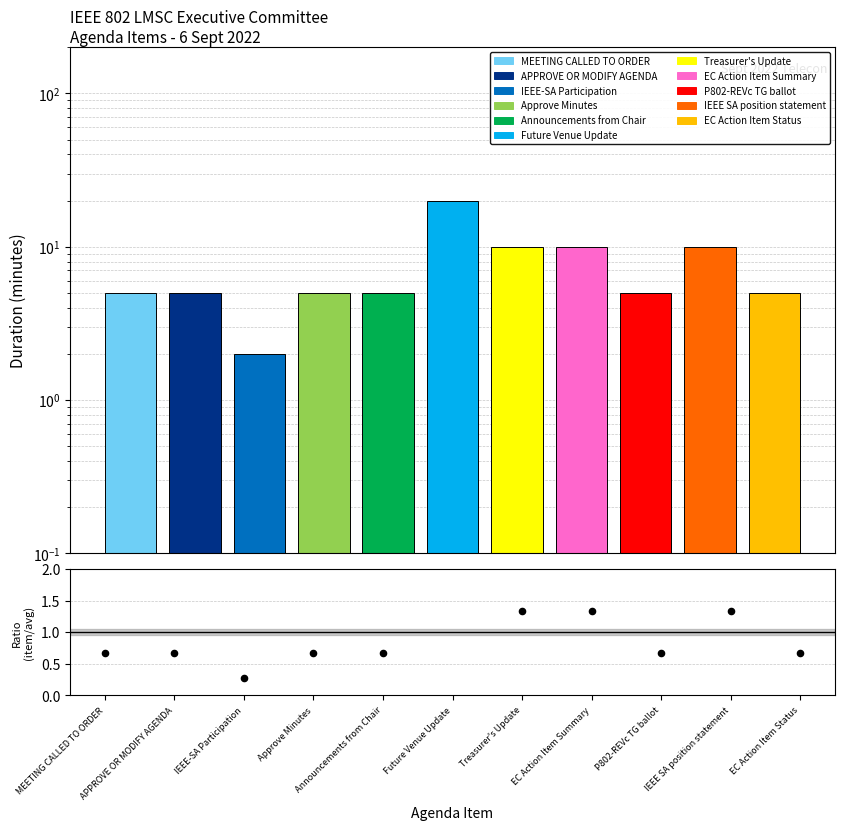

Which has a higher value, IEEE SA position statement or EC Action Item Status?

IEEE SA position statement